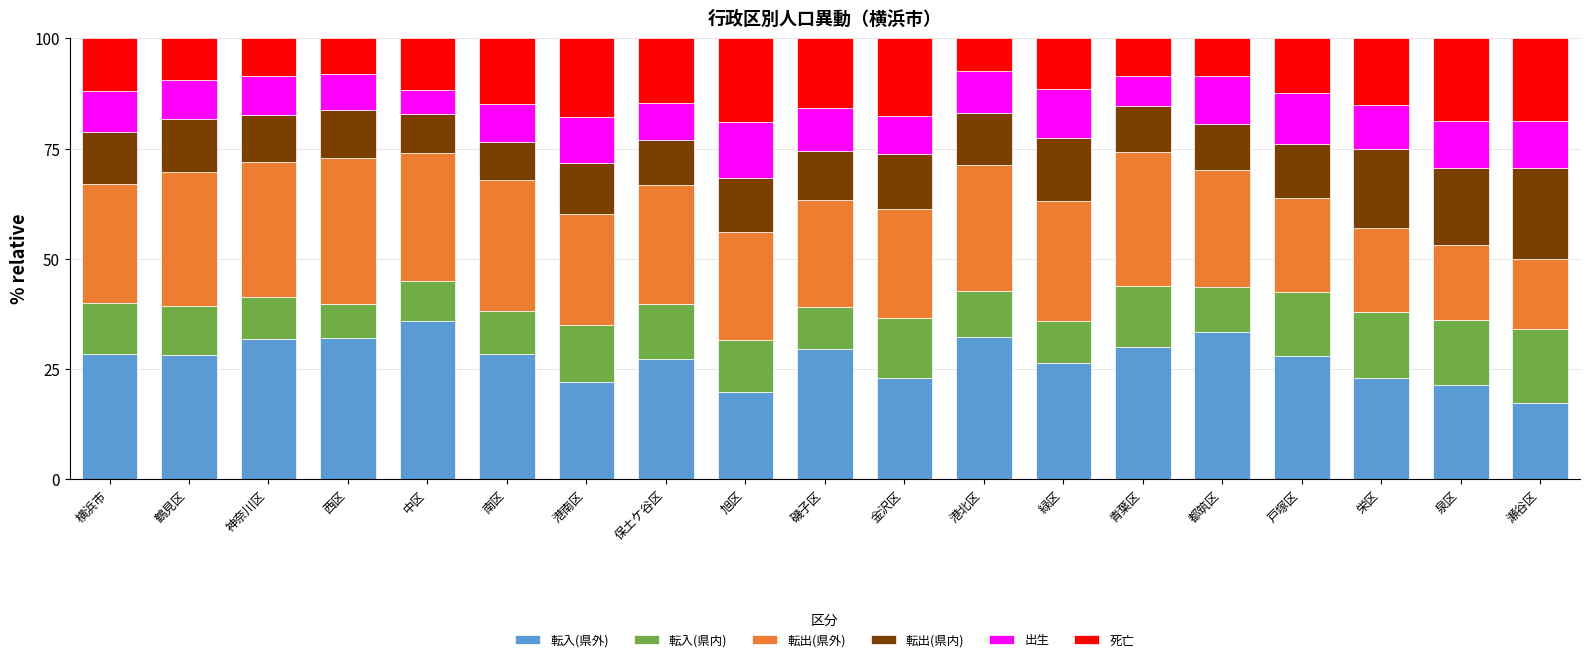

Which category has the highest value in the 転入(県外) series?

中区